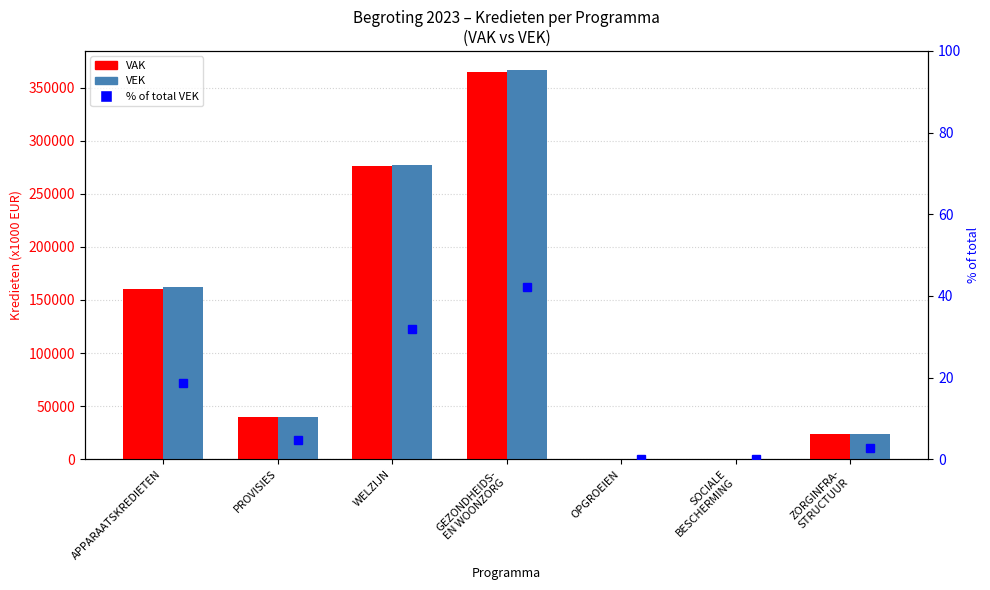

At which category does the chart reach its peak across all series?

GEZONDHEIDS-
EN WOONZORG